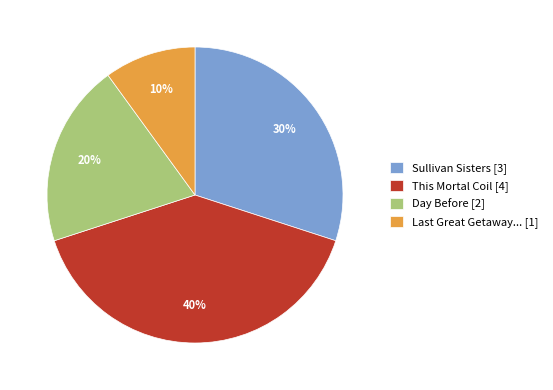

To the nearest percent, what percentage of the pie is This Mortal Coil [4]?

40%